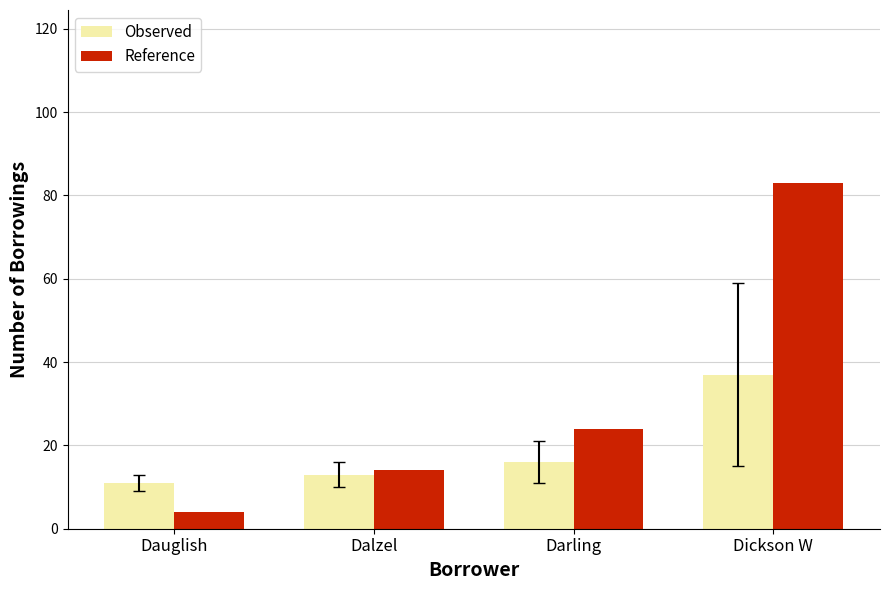

How many bars are there in total?

8